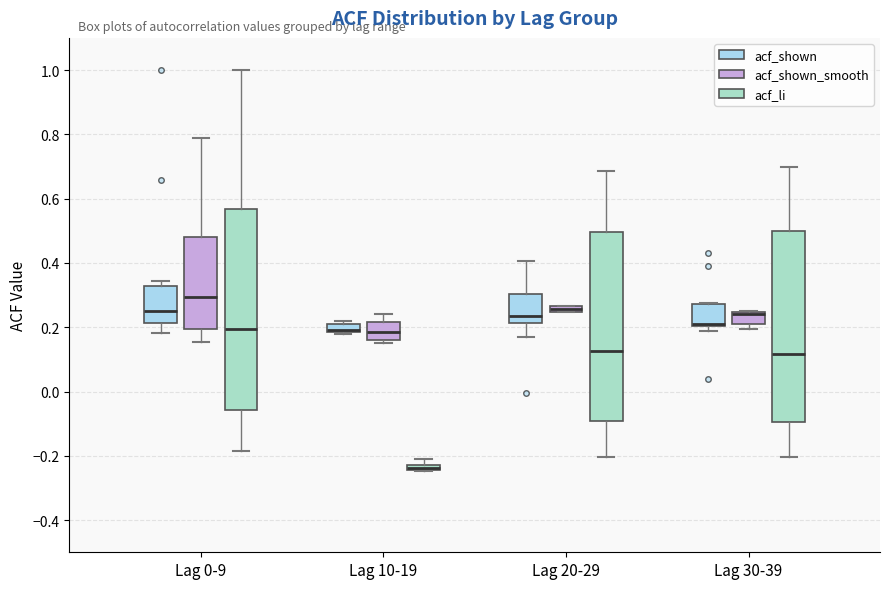

Comparing the boxes themselves (not the whiskers), which one is the tallest?

Lag 0-9 (acf_li)